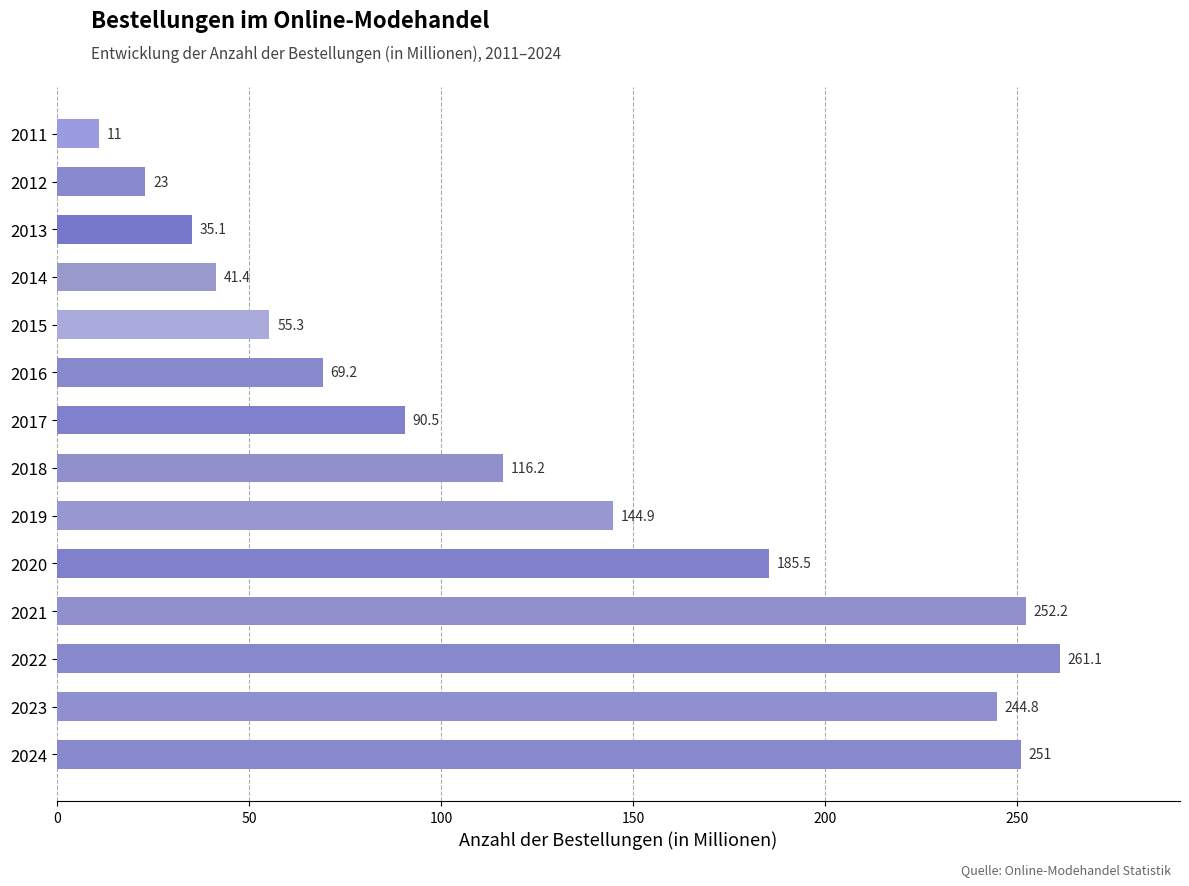

True or false: the data shows 54.8 at 2013.

False